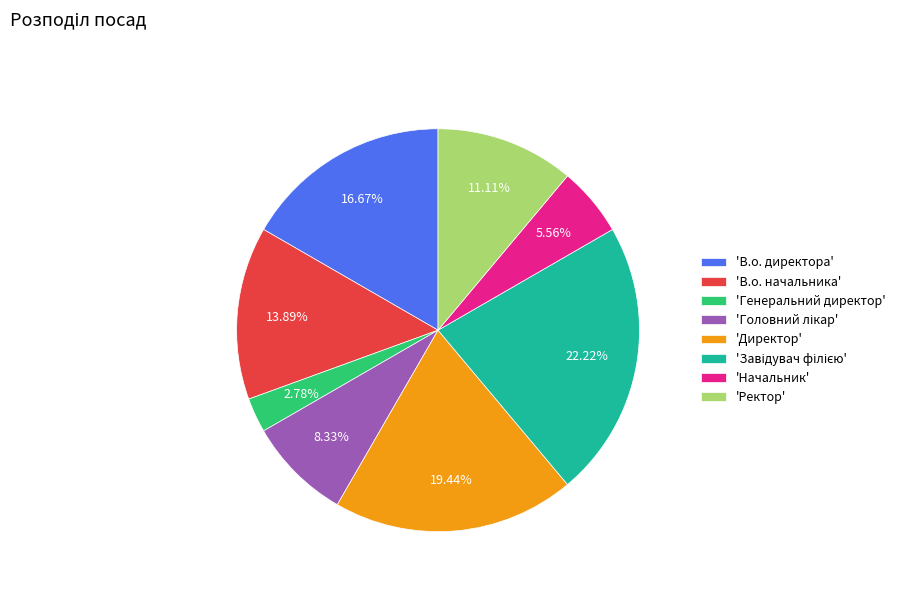

What is the smallest slice in the pie chart?

'Генеральний директор'